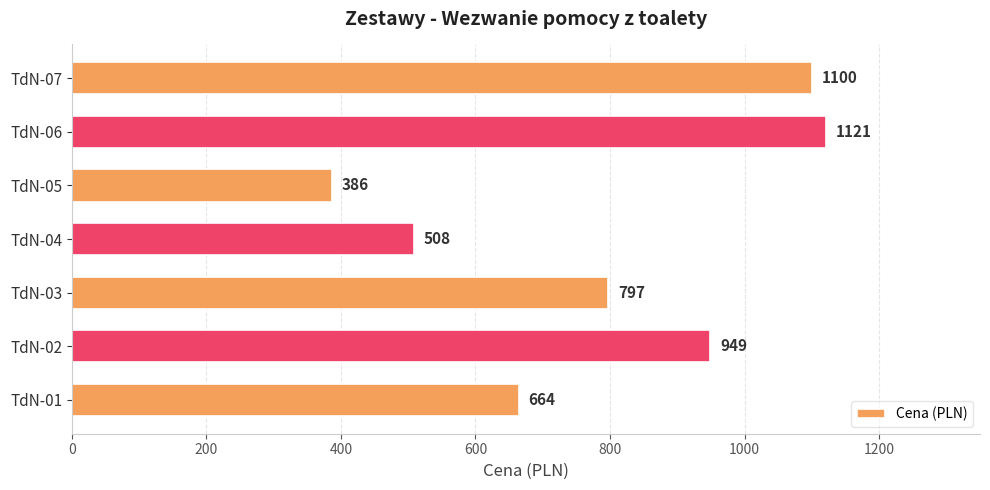

At which label is the value closest to 753?

TdN-03